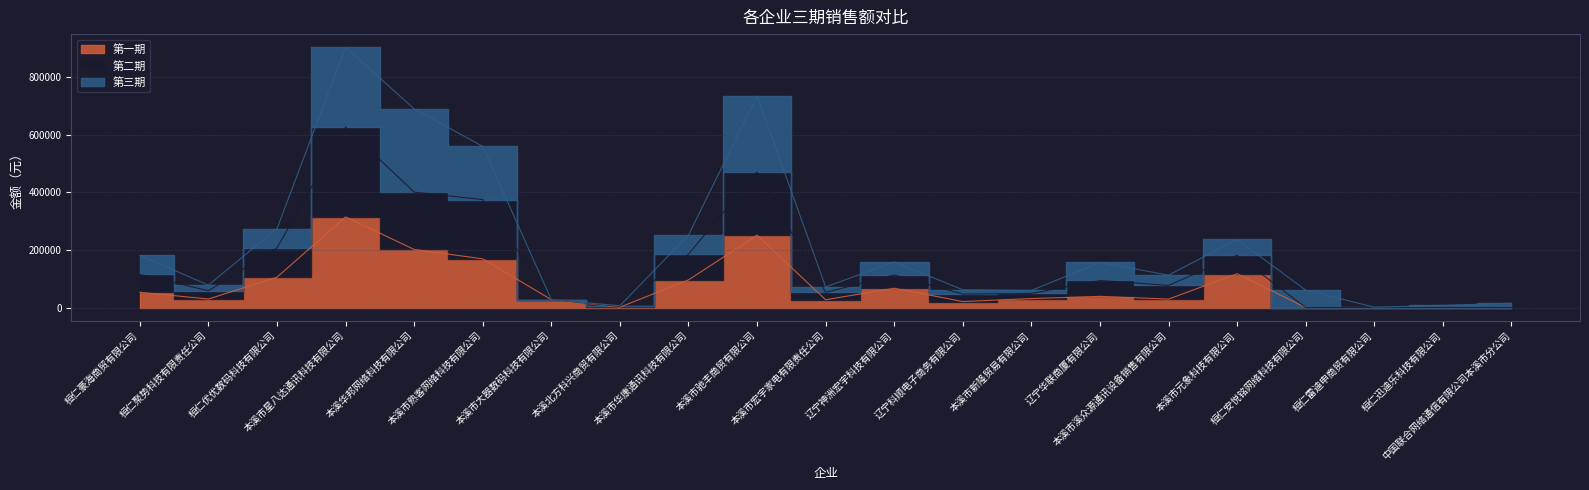

True or false: 第一期 has more than 2 interior local peaks.

True